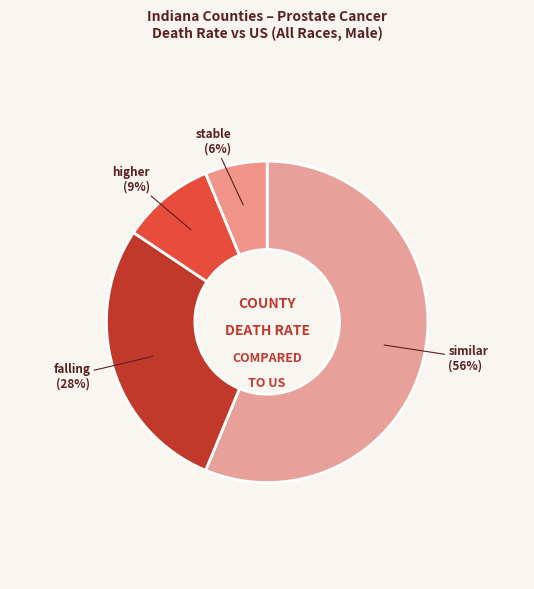

Does similar represent more than half of the total?

Yes